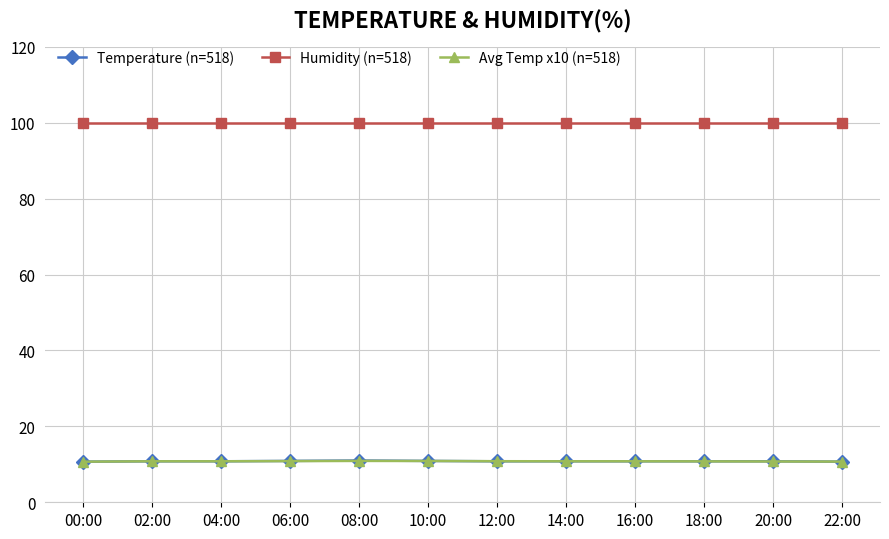

Which series has the widest spread of values?

Temperature (n=518)